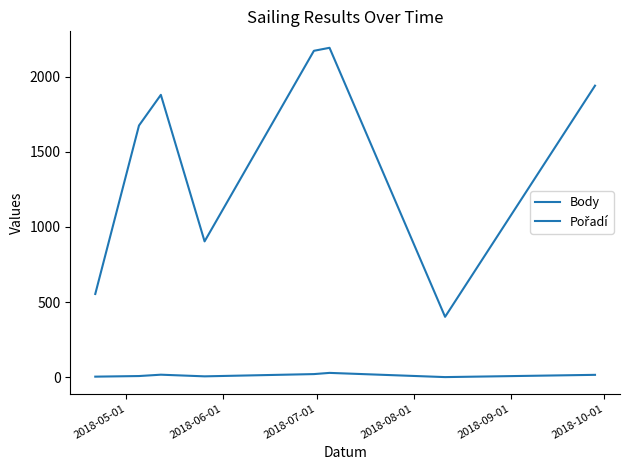

How many categories are shown in the chart?

8